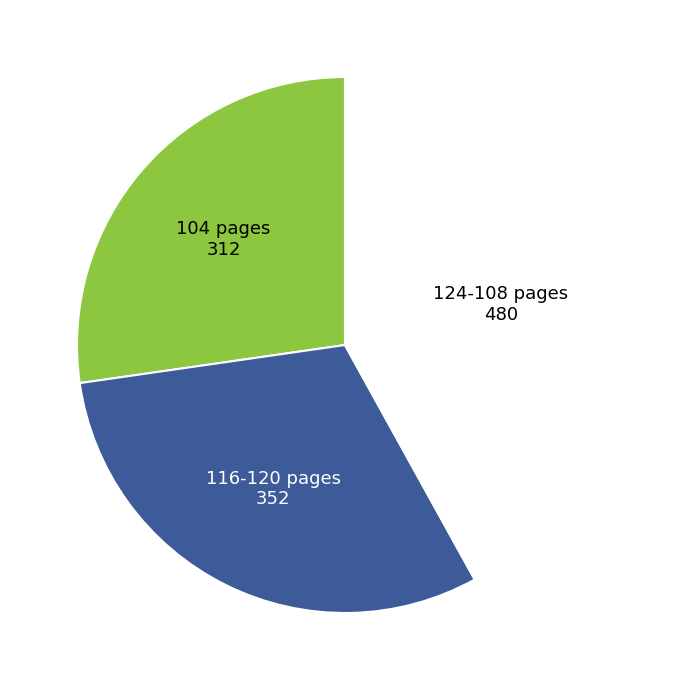

Does any single category account for the majority?

No